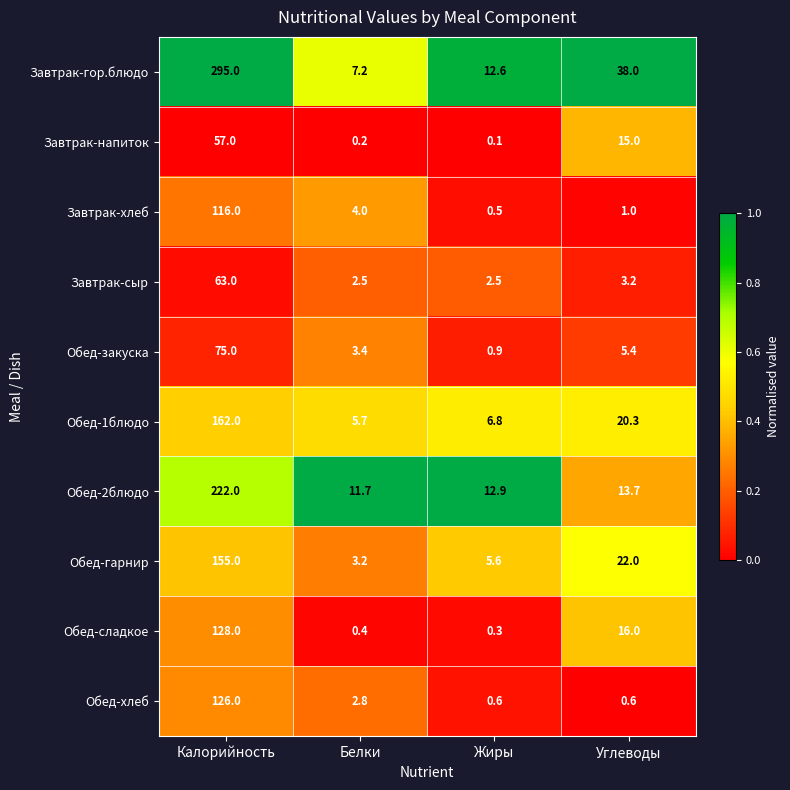

Rank the series by their maximum value, from highest to lowest.

Завтрак-гор.блюдо, Обед-2блюдо, Обед-1блюдо, Обед-гарнир, Обед-сладкое, Обед-хлеб, Завтрак-хлеб, Обед-закуска, Завтрак-сыр, Завтрак-напиток